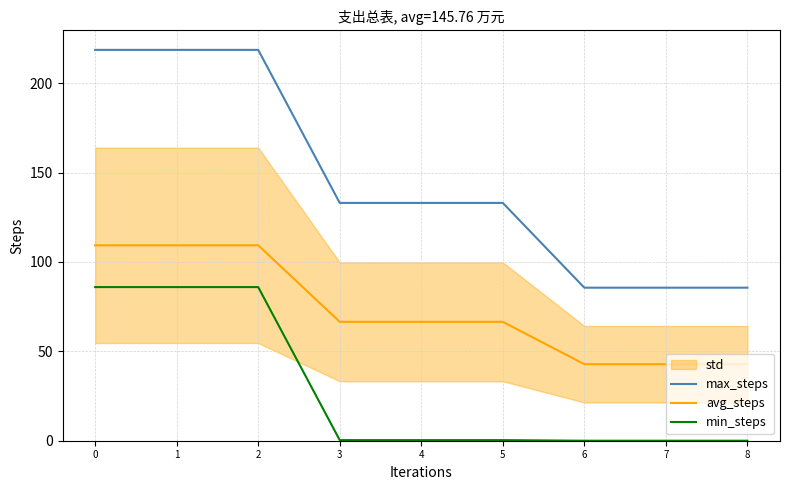

List the series in order of their overall mean, lowest first.

min_steps, avg_steps, max_steps